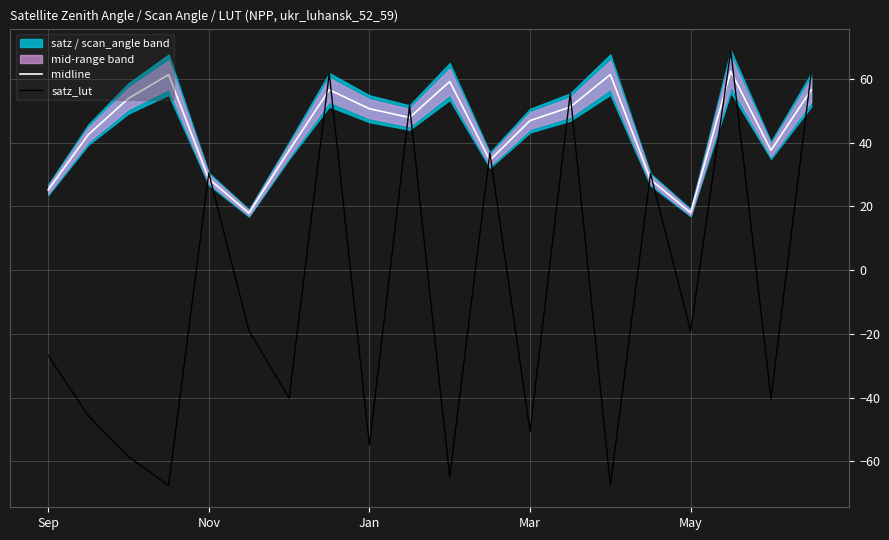

What is the maximum value for satz_lut?

68.8